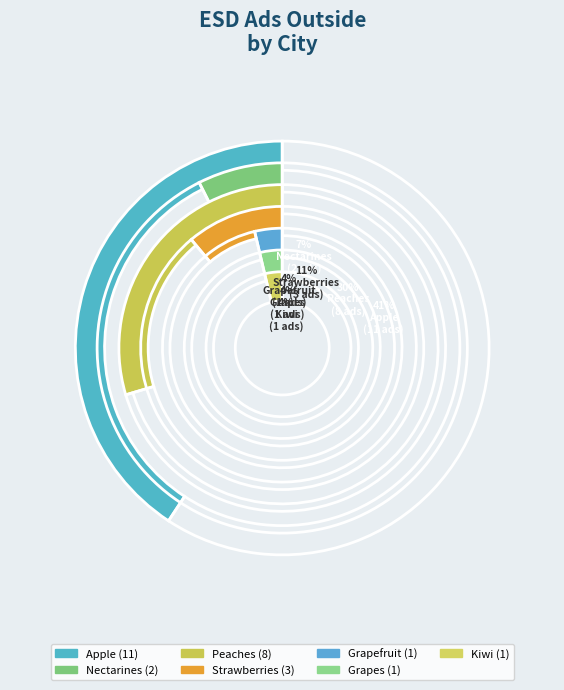

To the nearest percent, what percentage of the pie is Strawberries?

11%